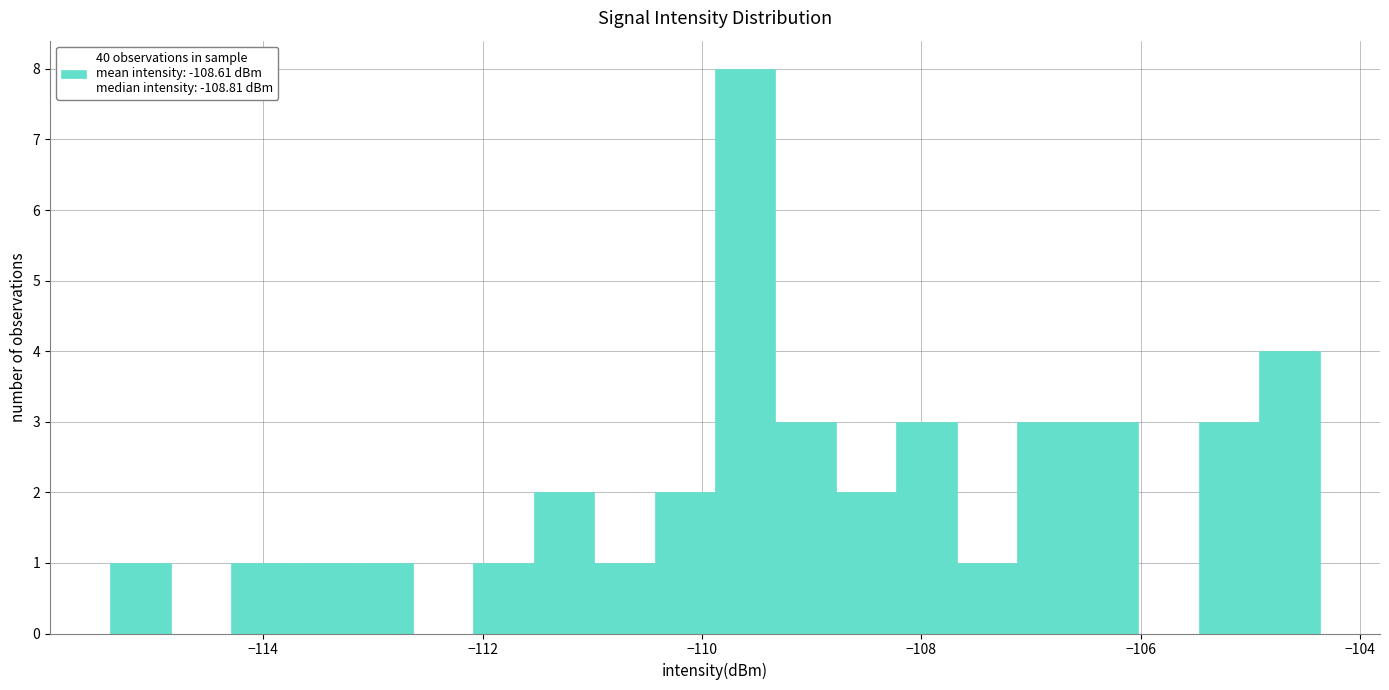

Around what value on the x-axis is the tallest bar? Give the approximate position of its centre, as read against the axis.

-109.6